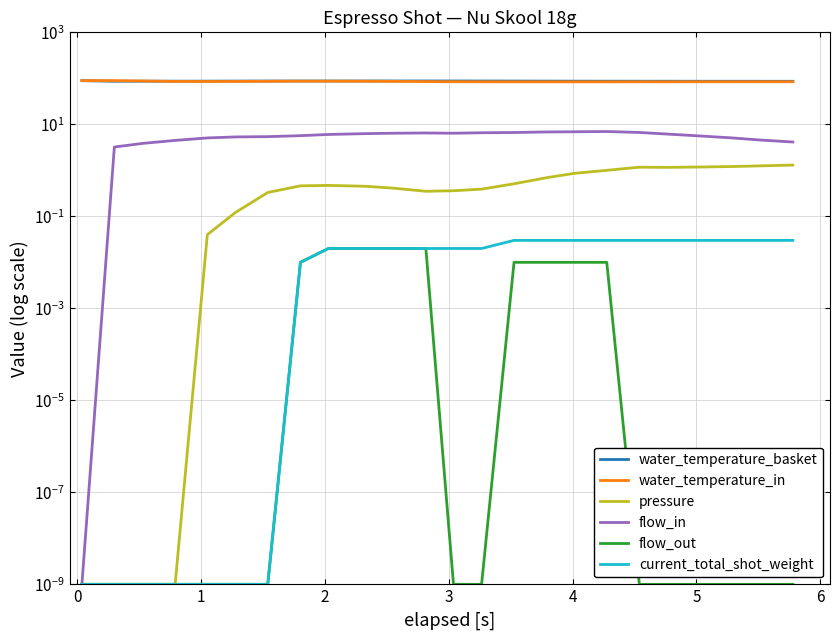

The flow_out series shows 0.0 at 3. True or false?

True